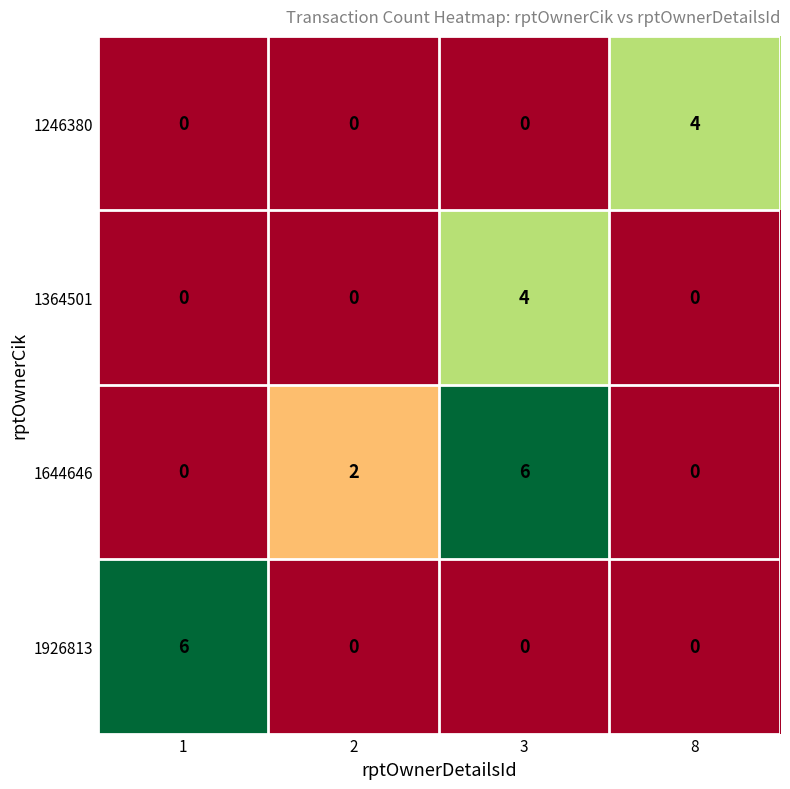

What is the difference between the highest and lowest values at 8?

4